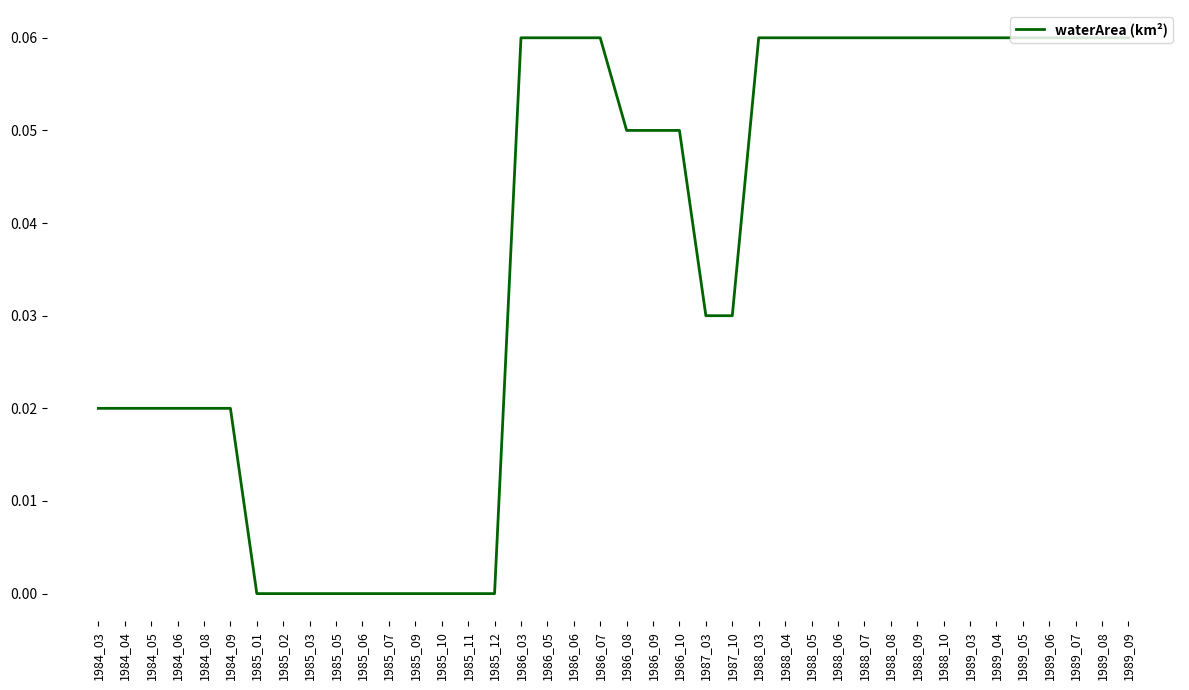

Between 1986_09 and 1985_10, which is larger?

1986_09